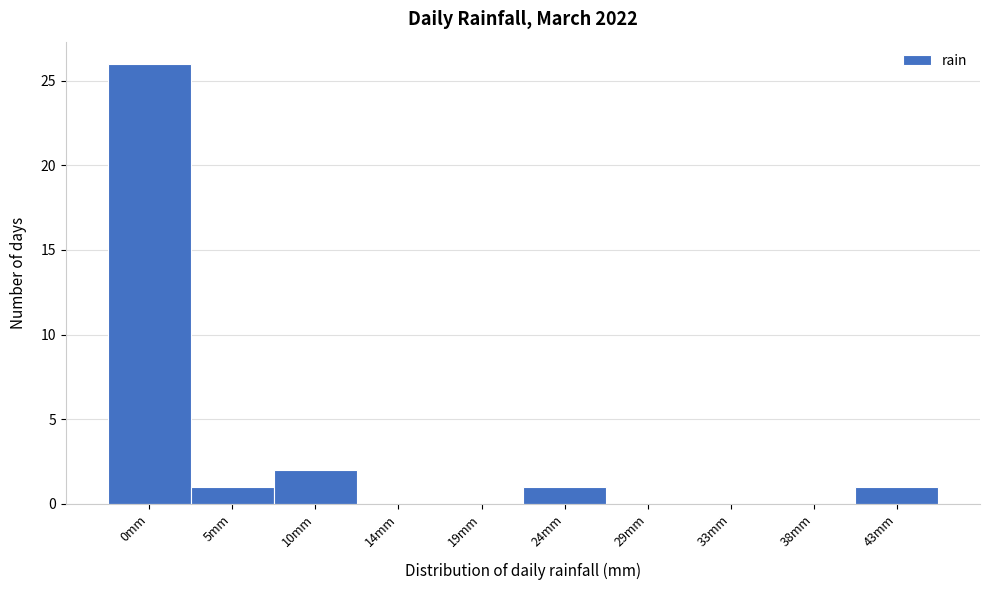

Reading left to right, list all the values displayed in this chart.

0mm=26	5mm=1	10mm=2	14mm=0	19mm=0	24mm=1	29mm=0	33mm=0	38mm=0	43mm=1